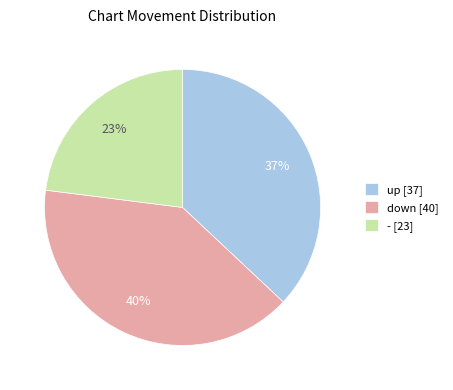

Do - [23] and down [40] together represent more than half of the pie?

Yes